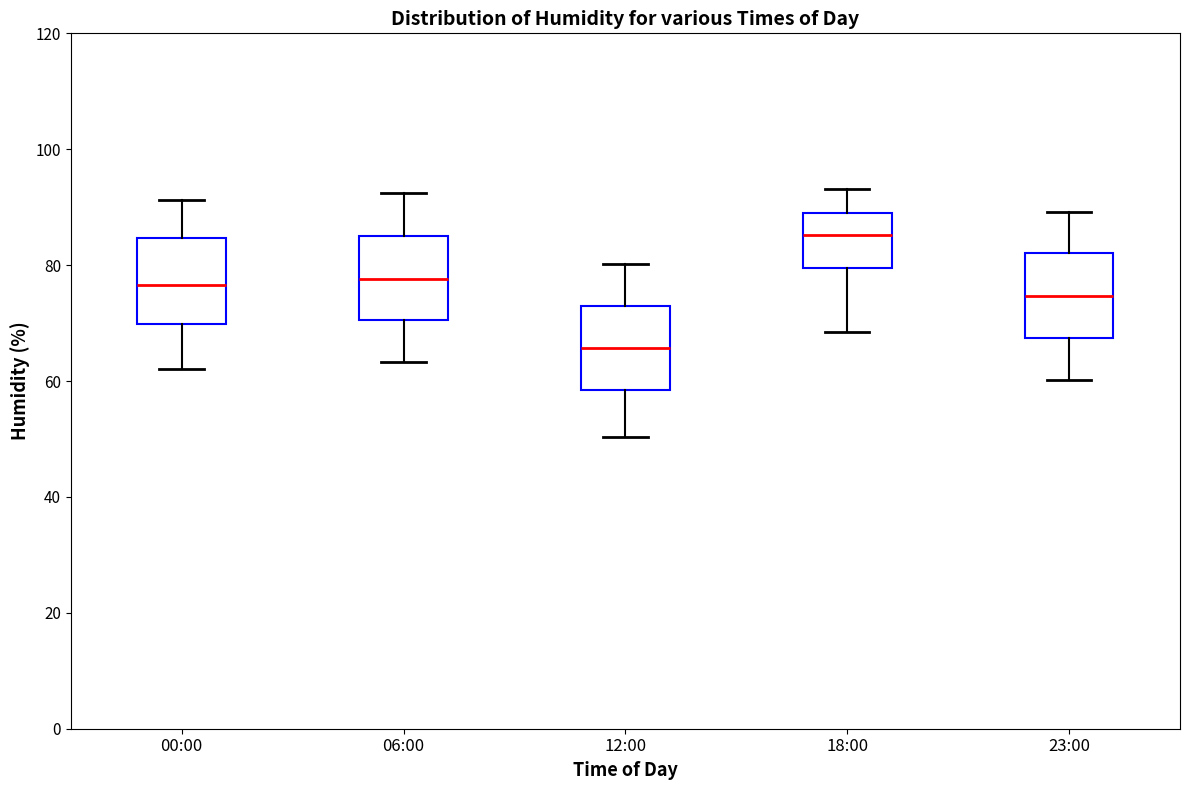

Where is the upper edge of the box for 18:00 on the y-axis? The values are not printed on the chart, so give them approximately, as read against the axis.

88